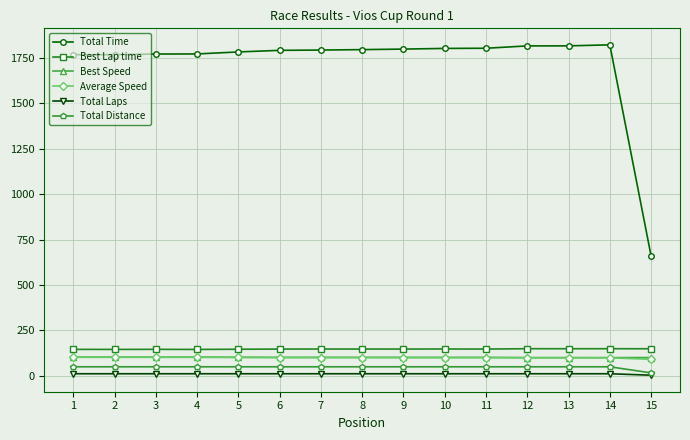

How many categories are shown in the chart?

15